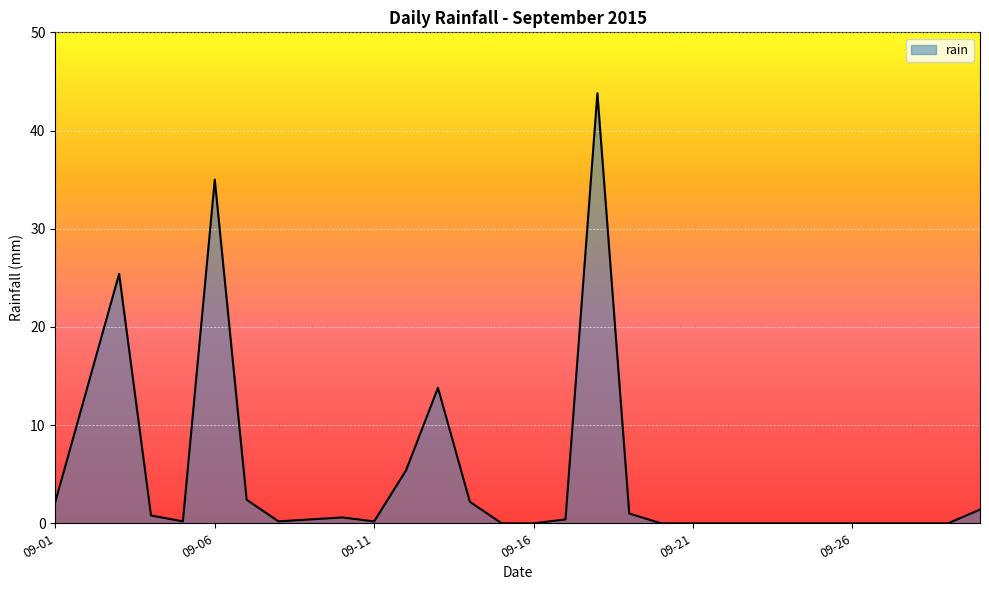

What is the maximum value shown in the chart?

43.8